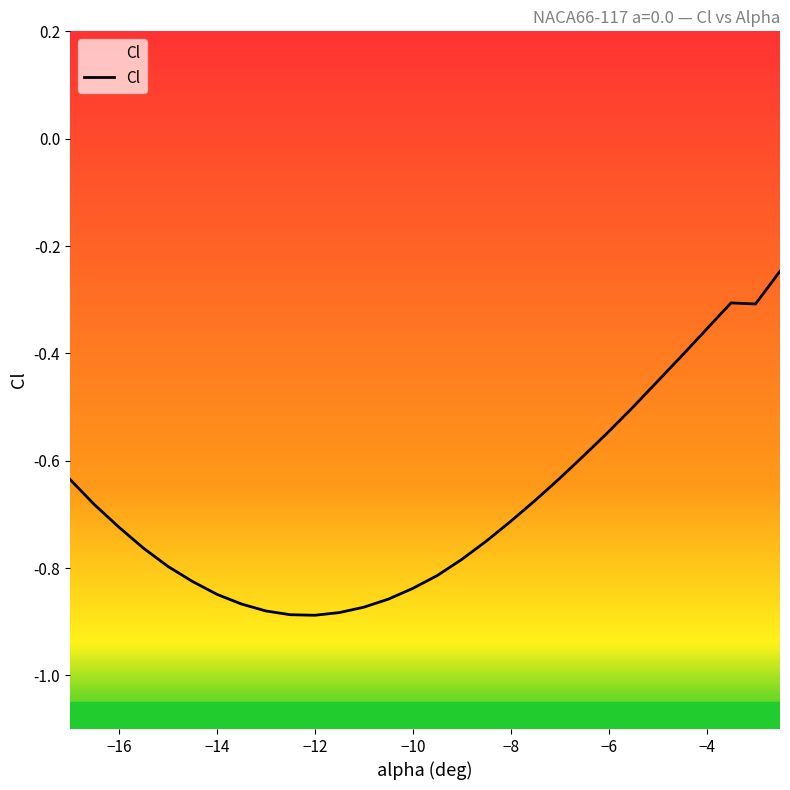

Is it true that the value at −14 is -0.5?

False